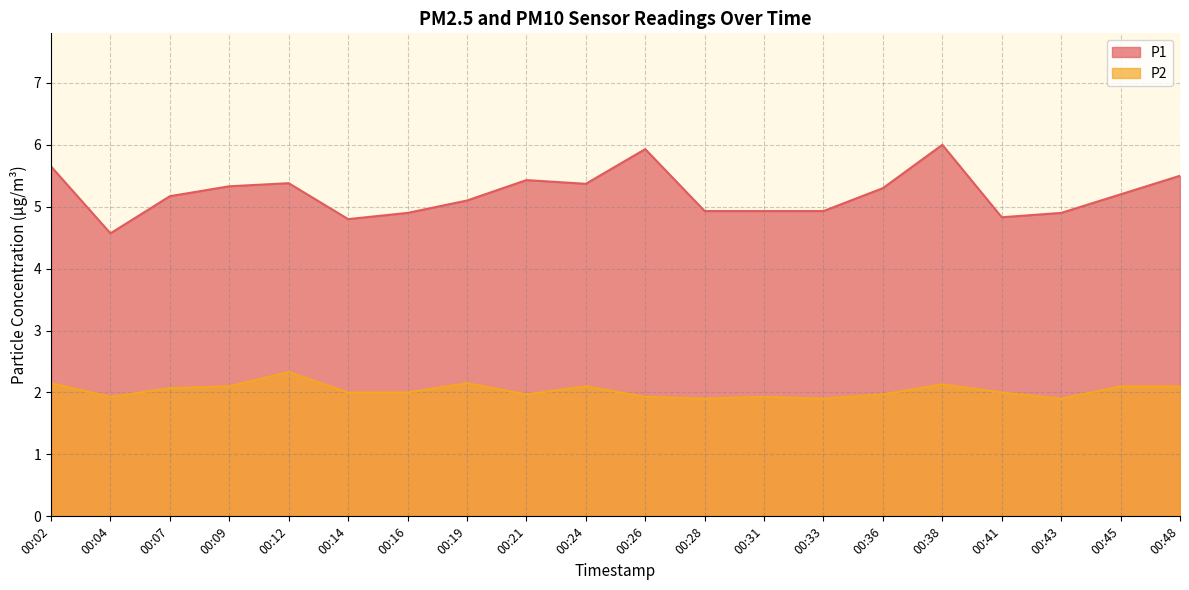

What is the spread (max minus min) of values at 00:28?

3.0